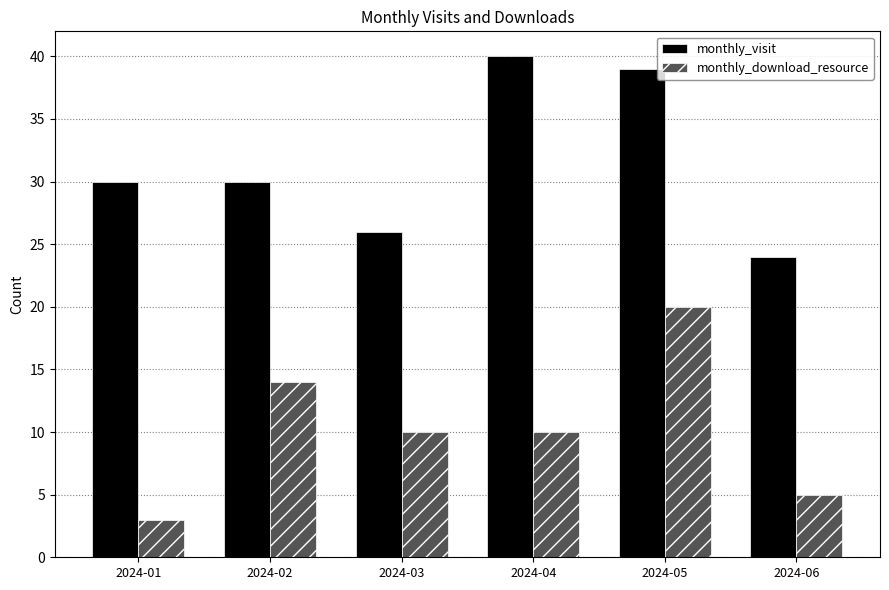

What is the difference between the maximum and minimum values in the monthly_visit series?

16